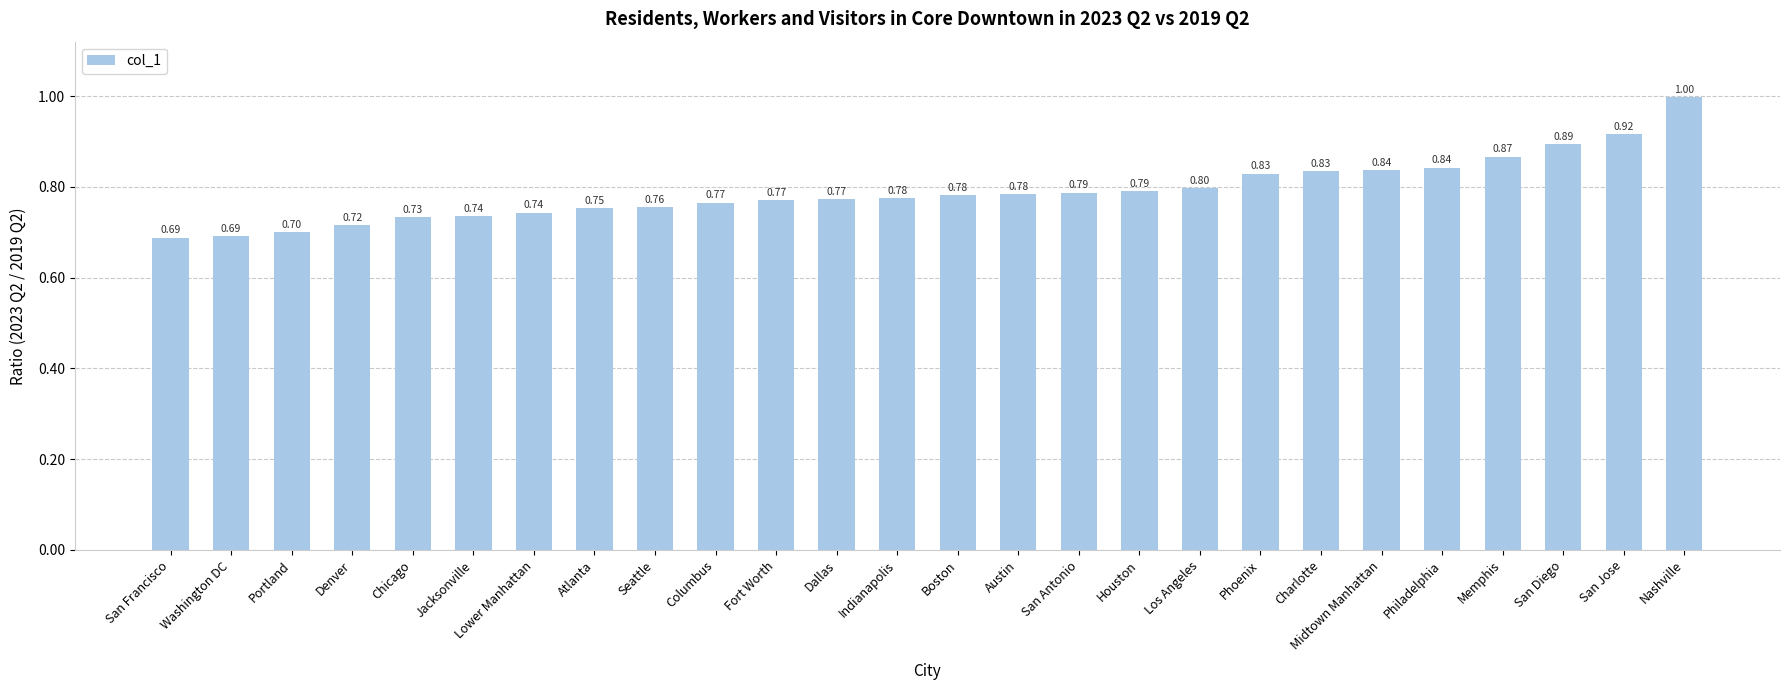

Are the bars grouped side by side (vs. stacked)?

No